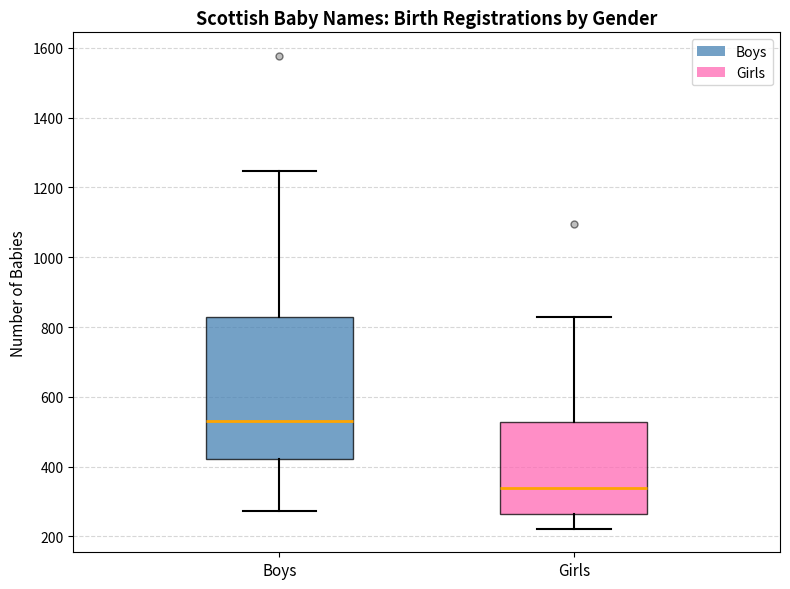

Reading left to right, transcribe this box plot: for each box, give where its median line is, the range the box spans, and where its two whiskers end, as read against the y-axis. The values are not printed on the chart, so give them approximately, as read against the axis.

Boys: median 540, box 420 to 820, whiskers 280 to 1240
Girls: median 340, box 260 to 520, whiskers 220 to 840